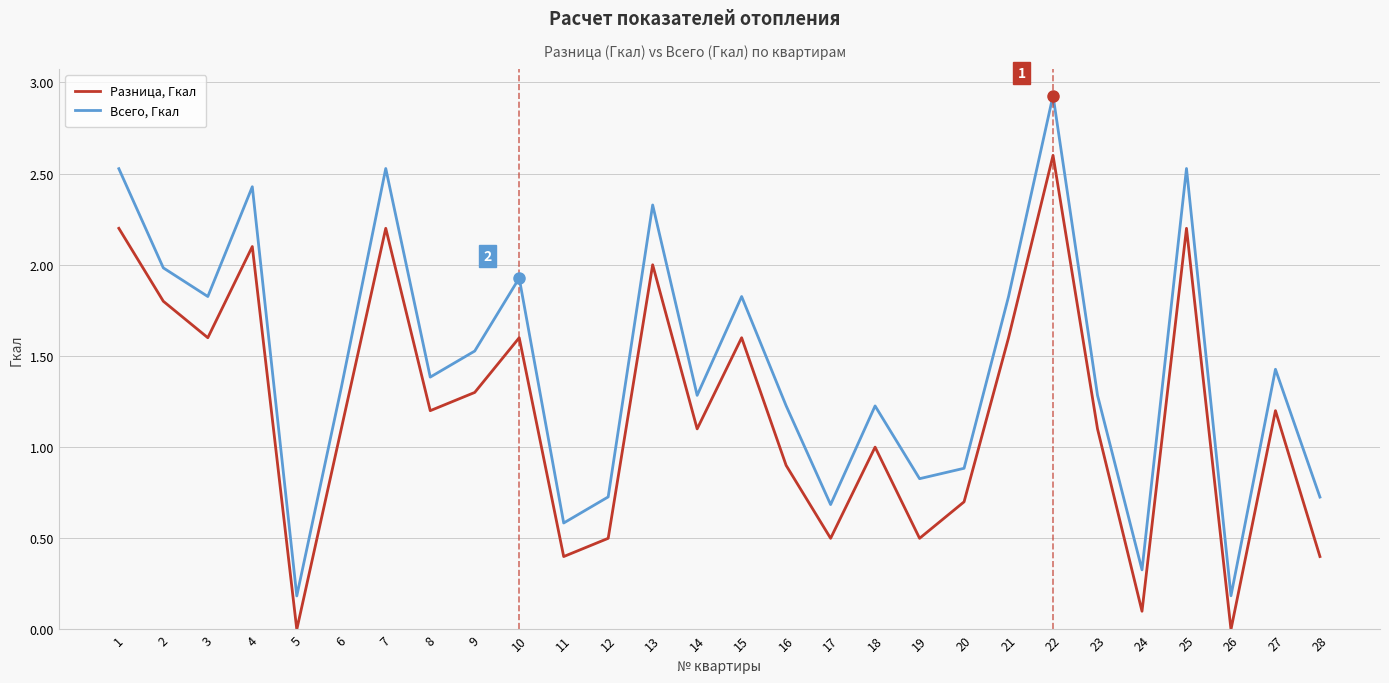

Which category has the highest value across all series?

22